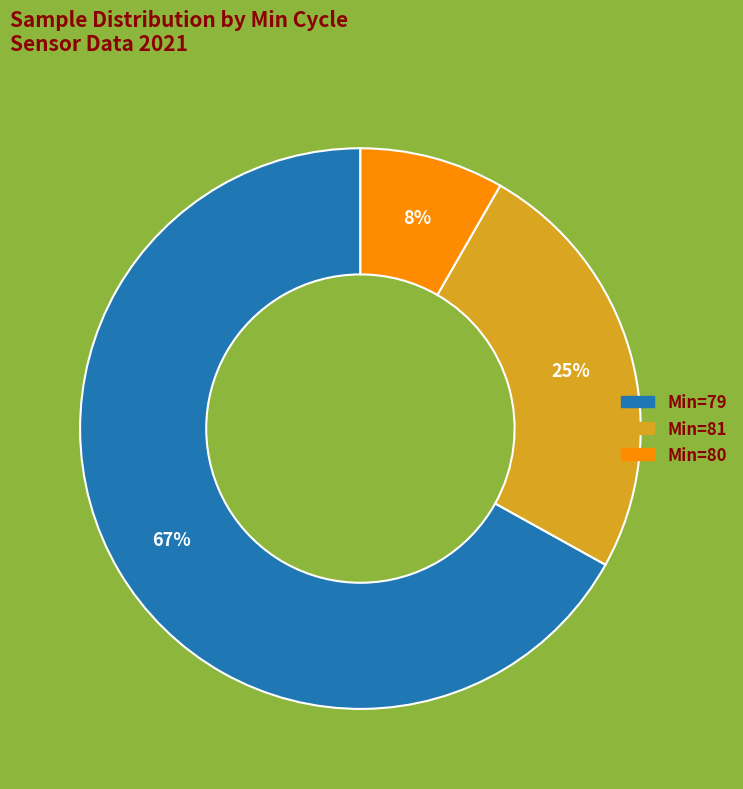

Is there any slice that represents more than half of the pie?

Yes